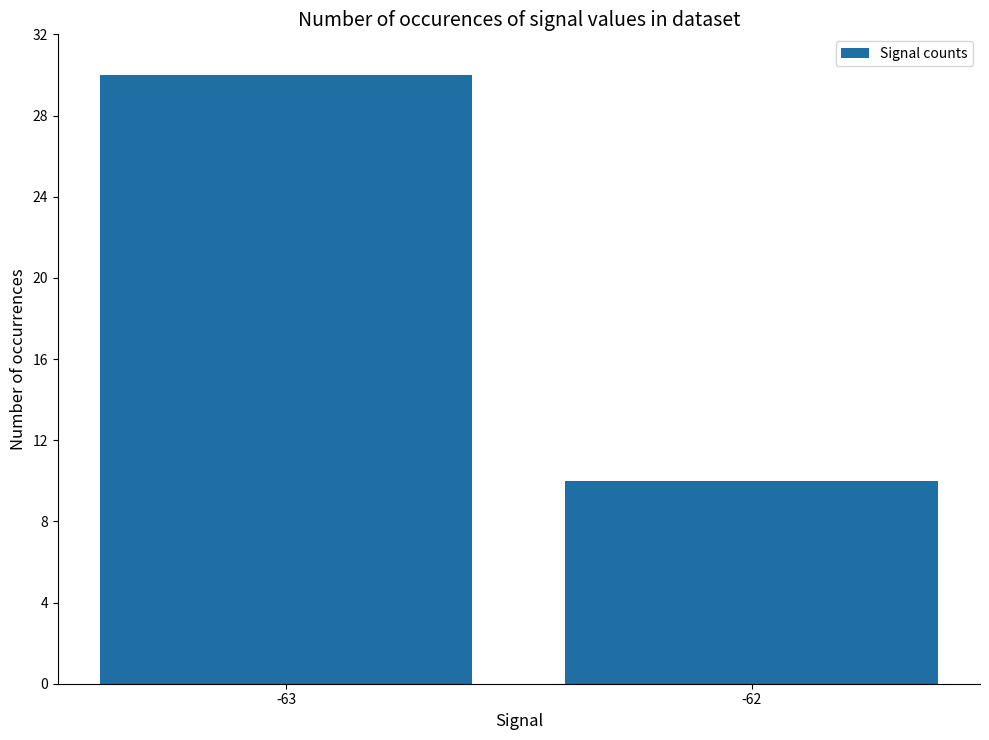

What is the sum of all values?

40